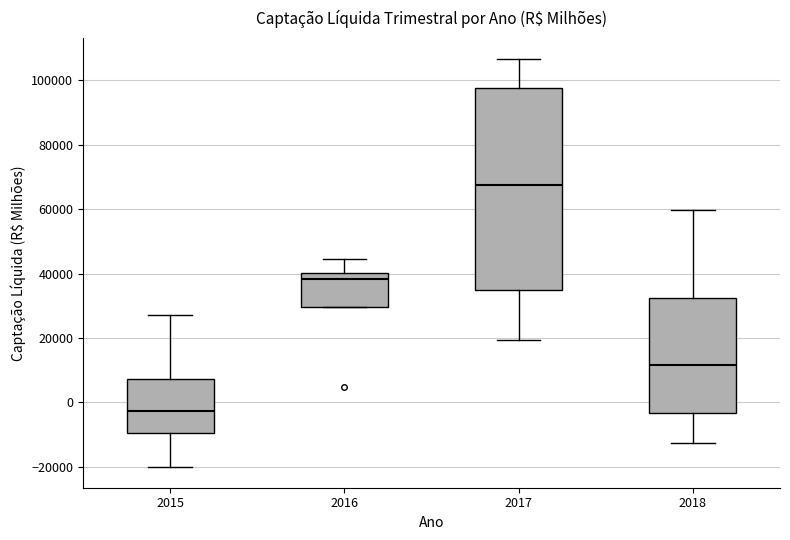

Reading left to right, transcribe this box plot: for each box, give where its median line is, the range the box spans, and where its two whiskers end, as read against the y-axis. The values are not printed on the chart, so give them approximately, as read against the axis.

2015: median -2000, box -10000 to 8000, whiskers -20000 to 28000
2016: median 38000, box 30000 to 40000, whiskers 30000 to 44000
2017: median 68000, box 34000 to 98000, whiskers 20000 to 106000
2018: median 12000, box -4000 to 32000, whiskers -12000 to 60000